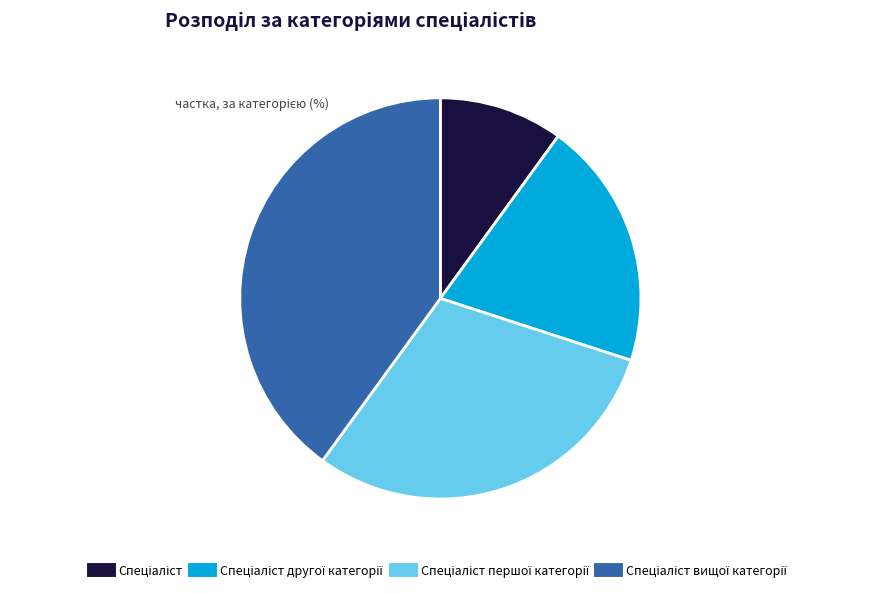

Is there a majority slice in this chart?

No